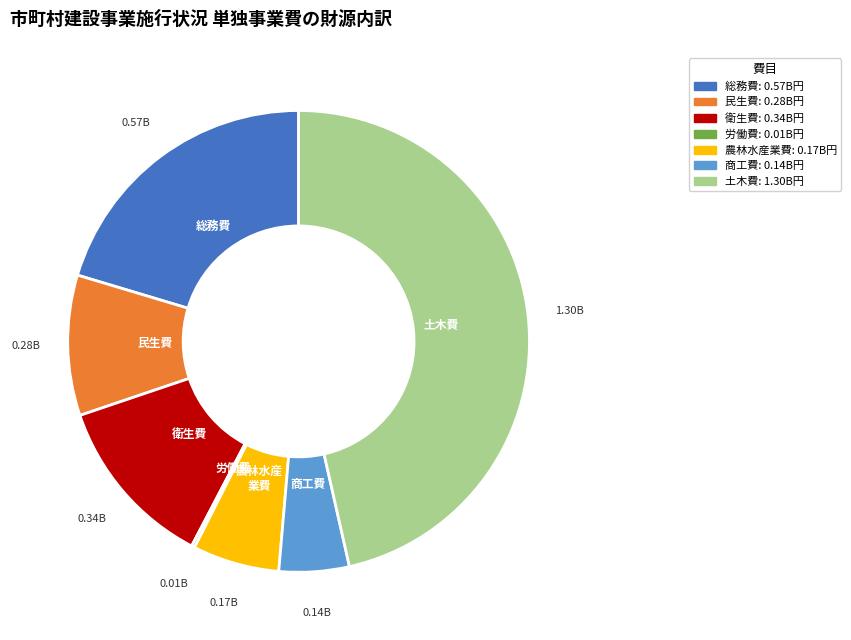

Is 民生費 the majority of the pie?

No